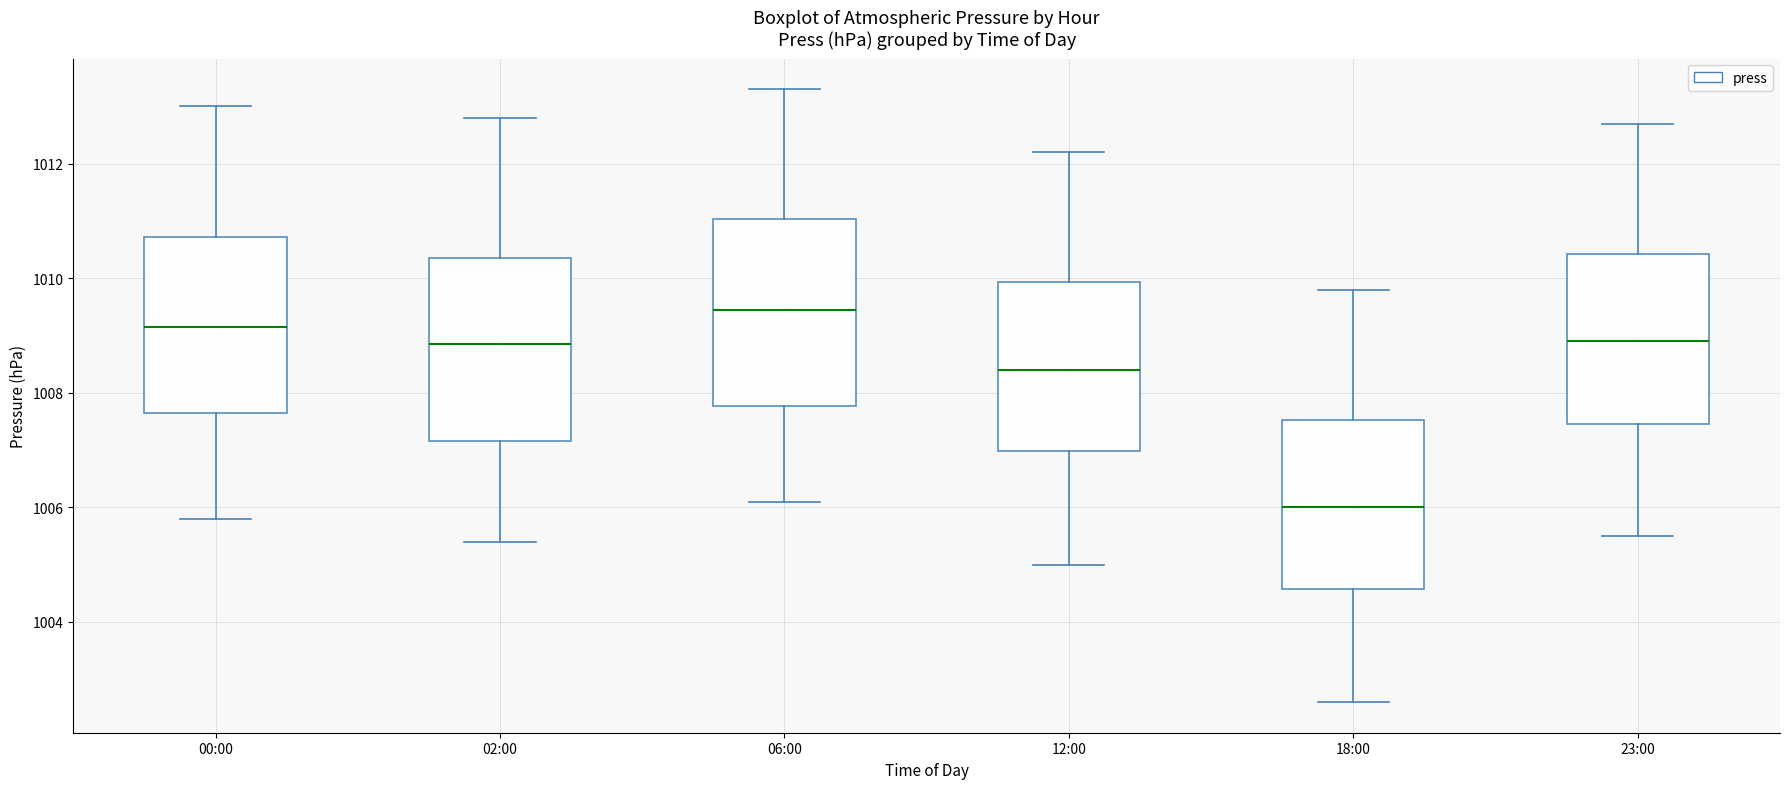

Reading left to right, transcribe this box plot: for each box, give where its median line is, the range the box spans, and where its two whiskers end, as read against the y-axis. The values are not printed on the chart, so give them approximately, as read against the axis.

00:00: median 1009.2, box 1007.6 to 1010.8, whiskers 1005.8 to 1013.0
02:00: median 1008.8, box 1007.2 to 1010.4, whiskers 1005.4 to 1012.8
06:00: median 1009.4, box 1007.8 to 1011.0, whiskers 1006.2 to 1013.4
12:00: median 1008.4, box 1007.0 to 1010.0, whiskers 1005.0 to 1012.2
18:00: median 1006.0, box 1004.6 to 1007.6, whiskers 1002.6 to 1009.8
23:00: median 1009.0, box 1007.4 to 1010.4, whiskers 1005.6 to 1012.8